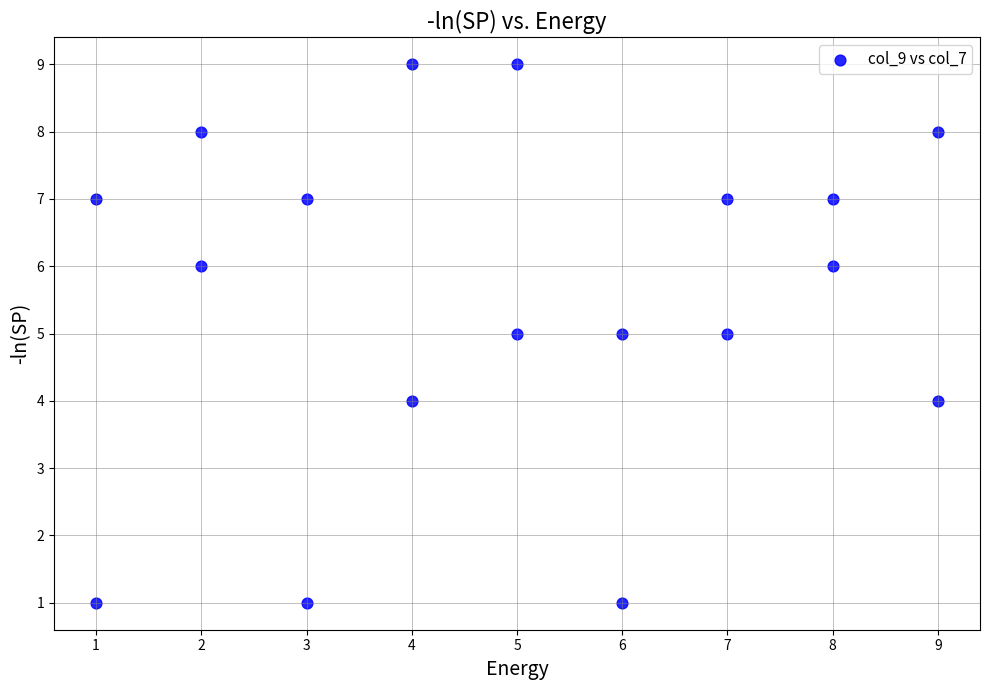

What is the range of X values (max minus min)?

8